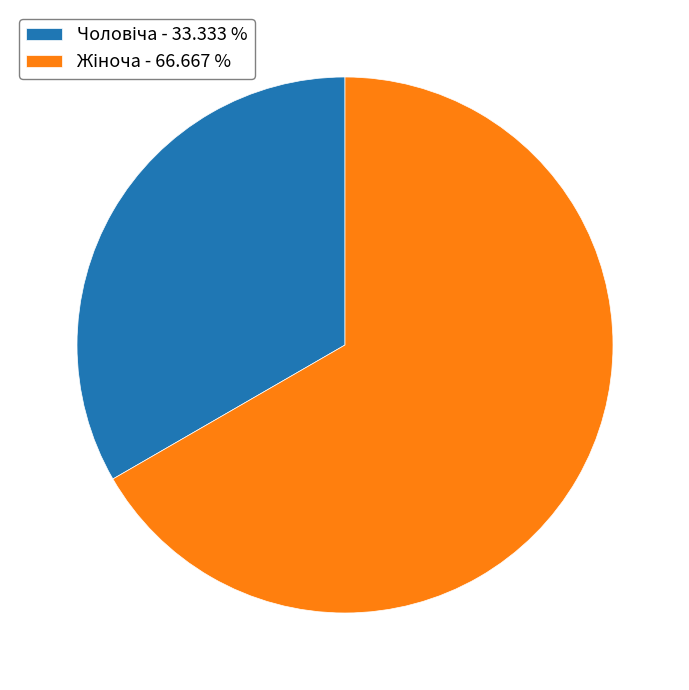

Is there any slice that represents more than half of the pie?

Yes